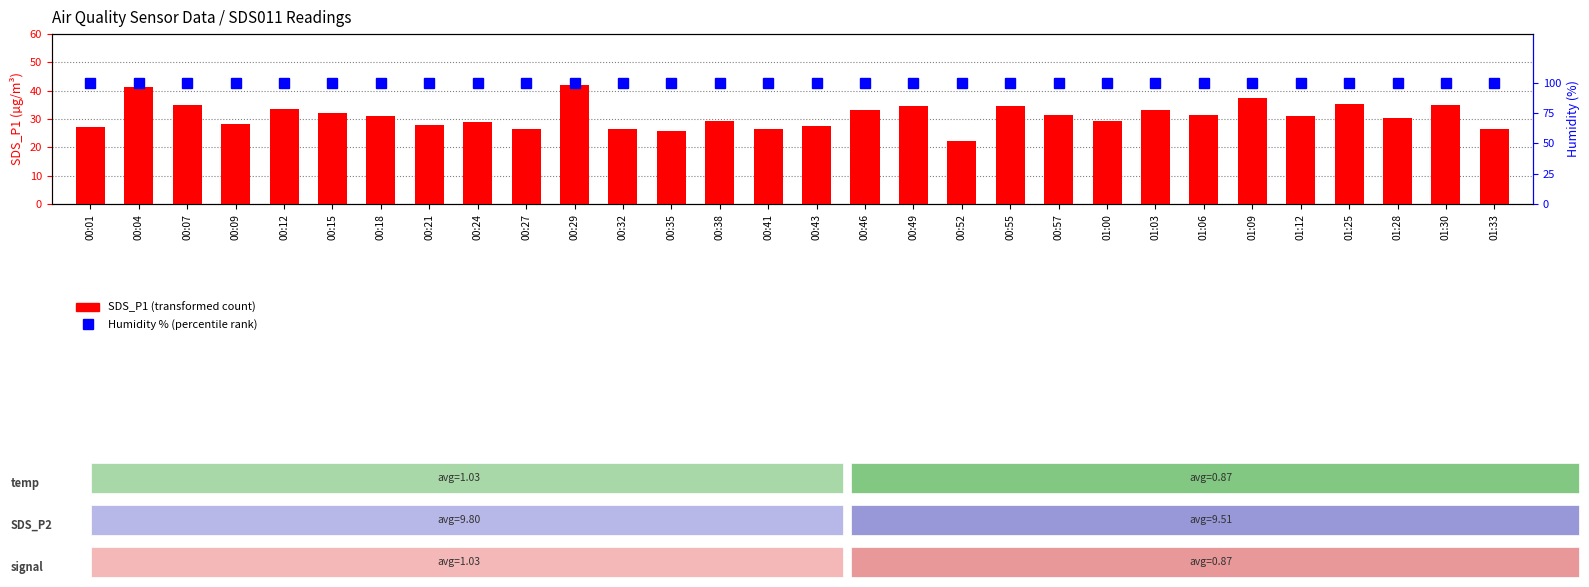

List the series in order of their overall mean, lowest first.

SDS_P1 (transformed count), Humidity % (percentile rank)